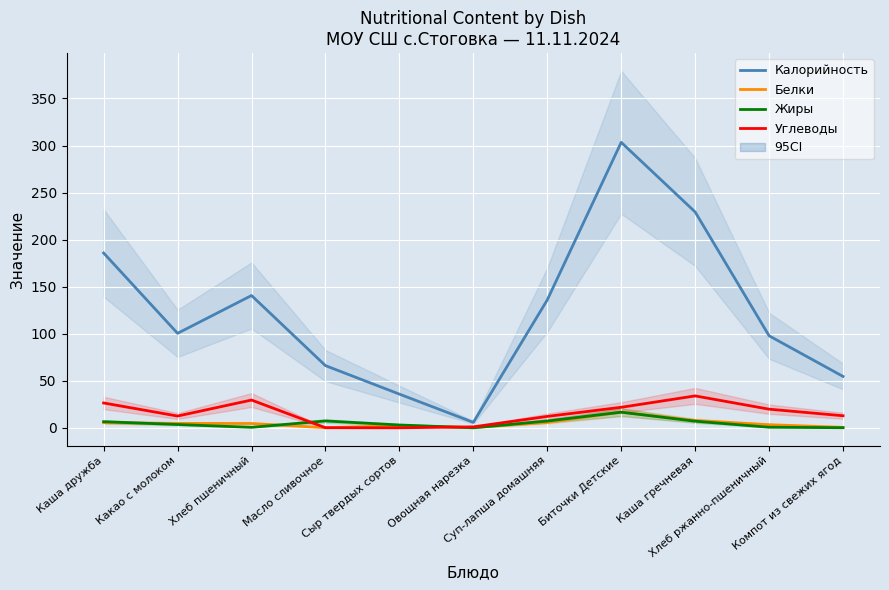

True or false: Углеводы and Белки cross at least once.

True